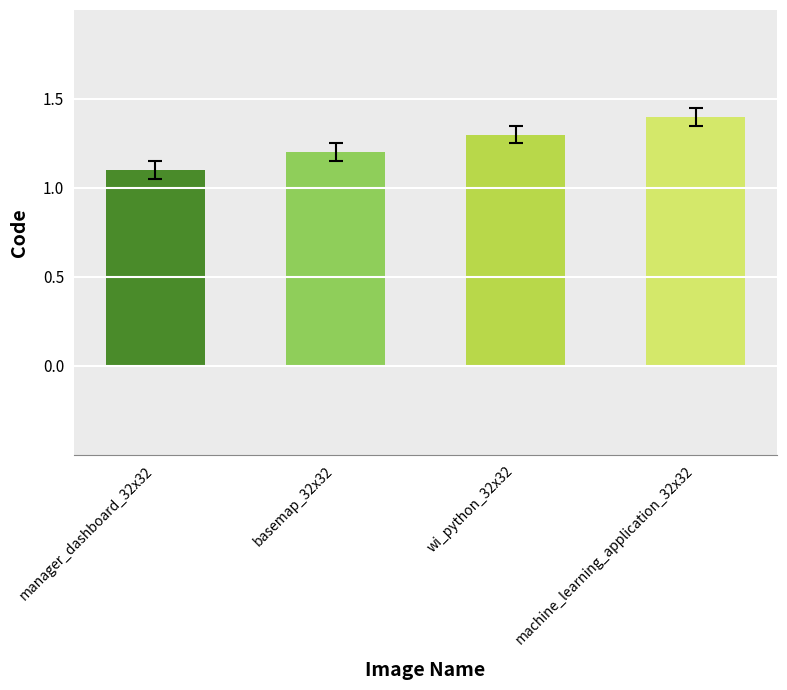

What is the difference between the values at manager_dashboard_32x32 and machine_learning_application_32x32?

0.3